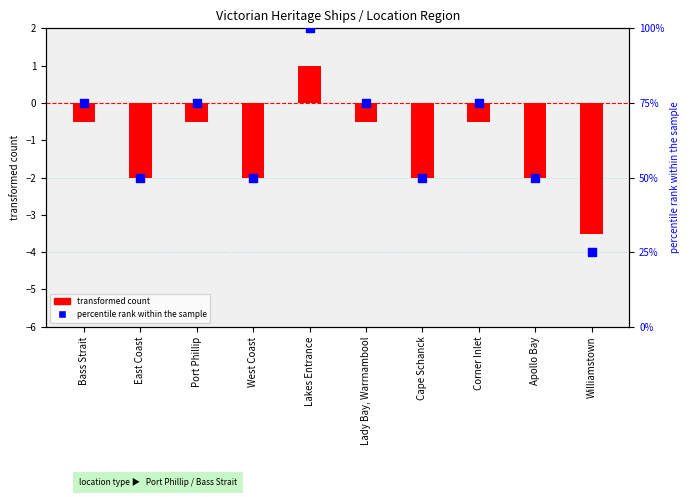

Approximately how many times larger is the value at Cape Schanck compared to West Coast?

1.0